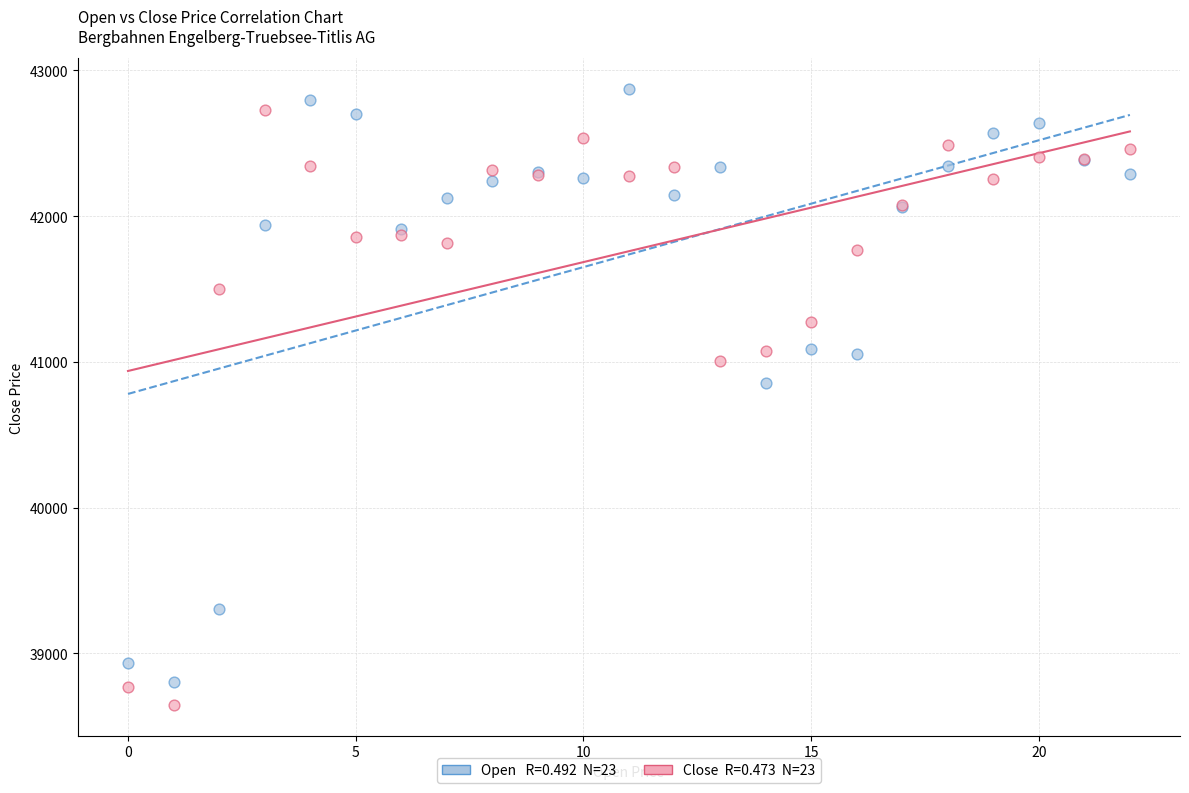

Across all series, what Y value is closest to 40759?

40856